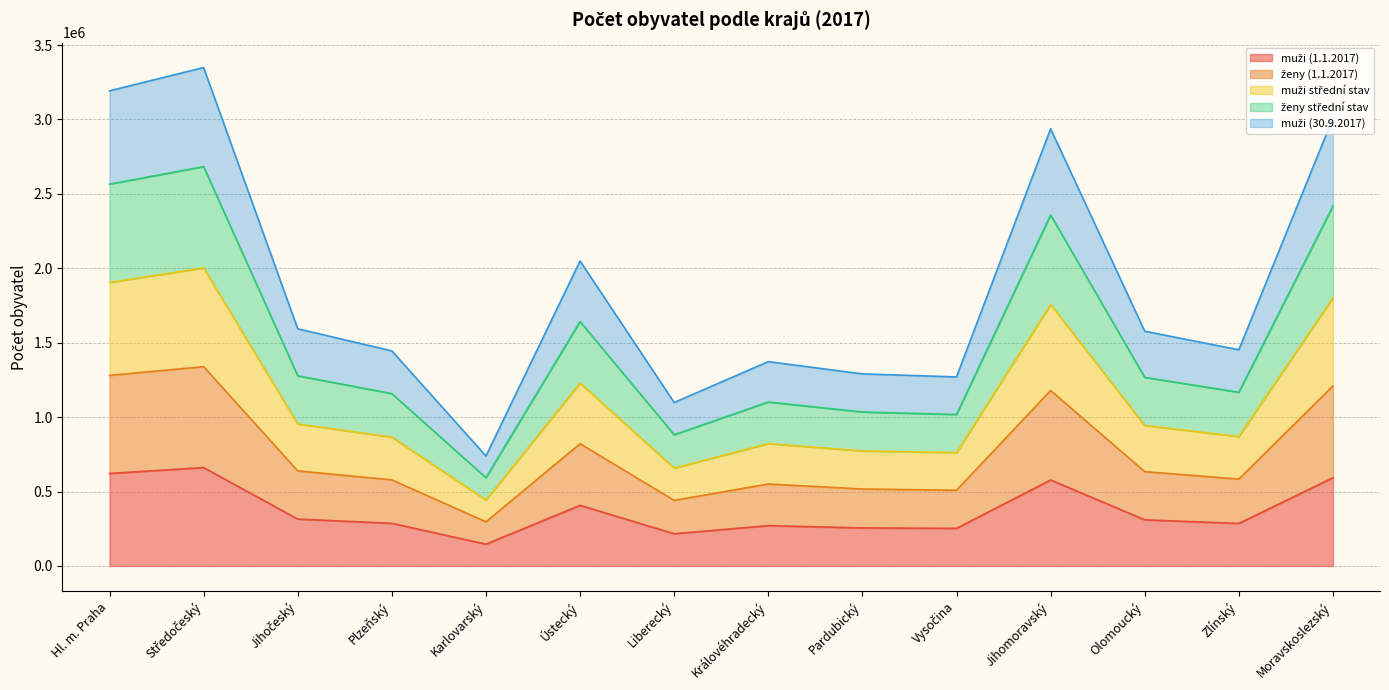

Which series has the largest range (max minus min)?

muži (30.9.2017)